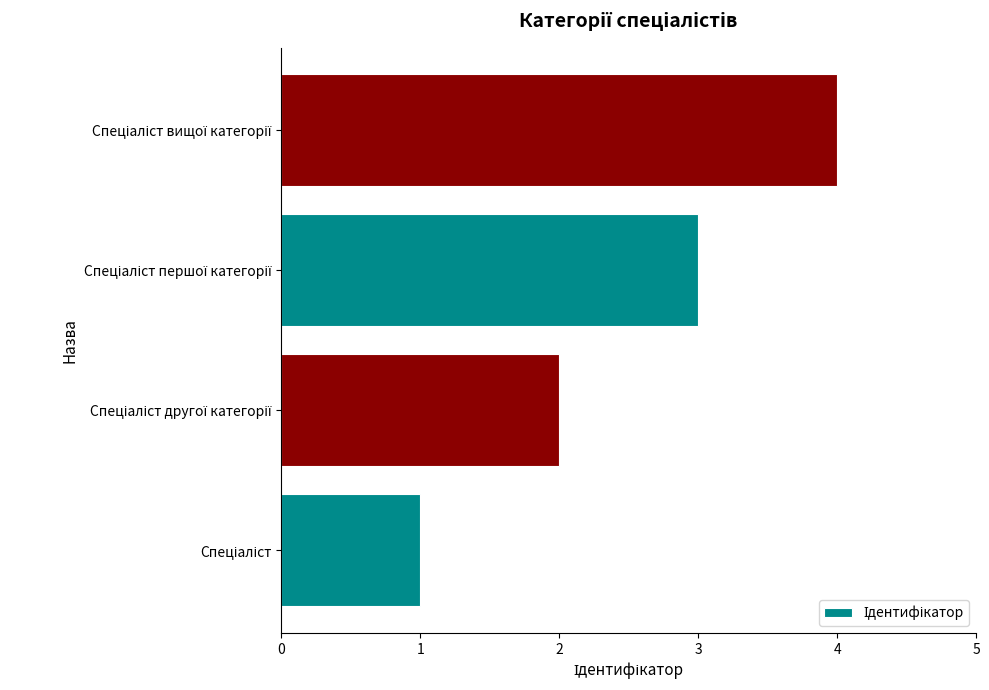

What is the greatest value displayed?

4